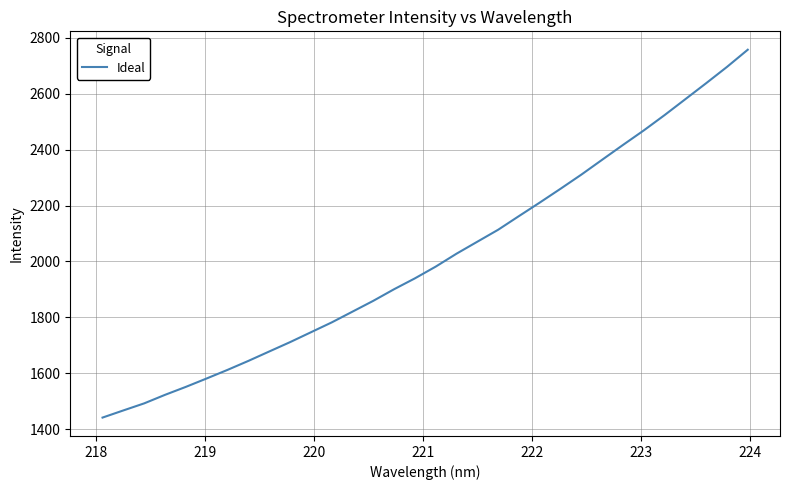

What is the maximum value shown in the chart?

2757.3